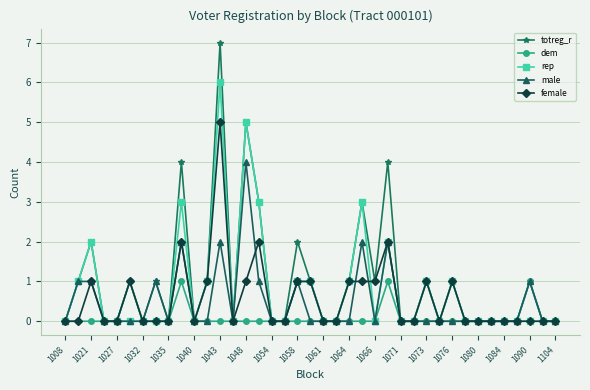

Which series has the largest total across all categories?

totreg_r